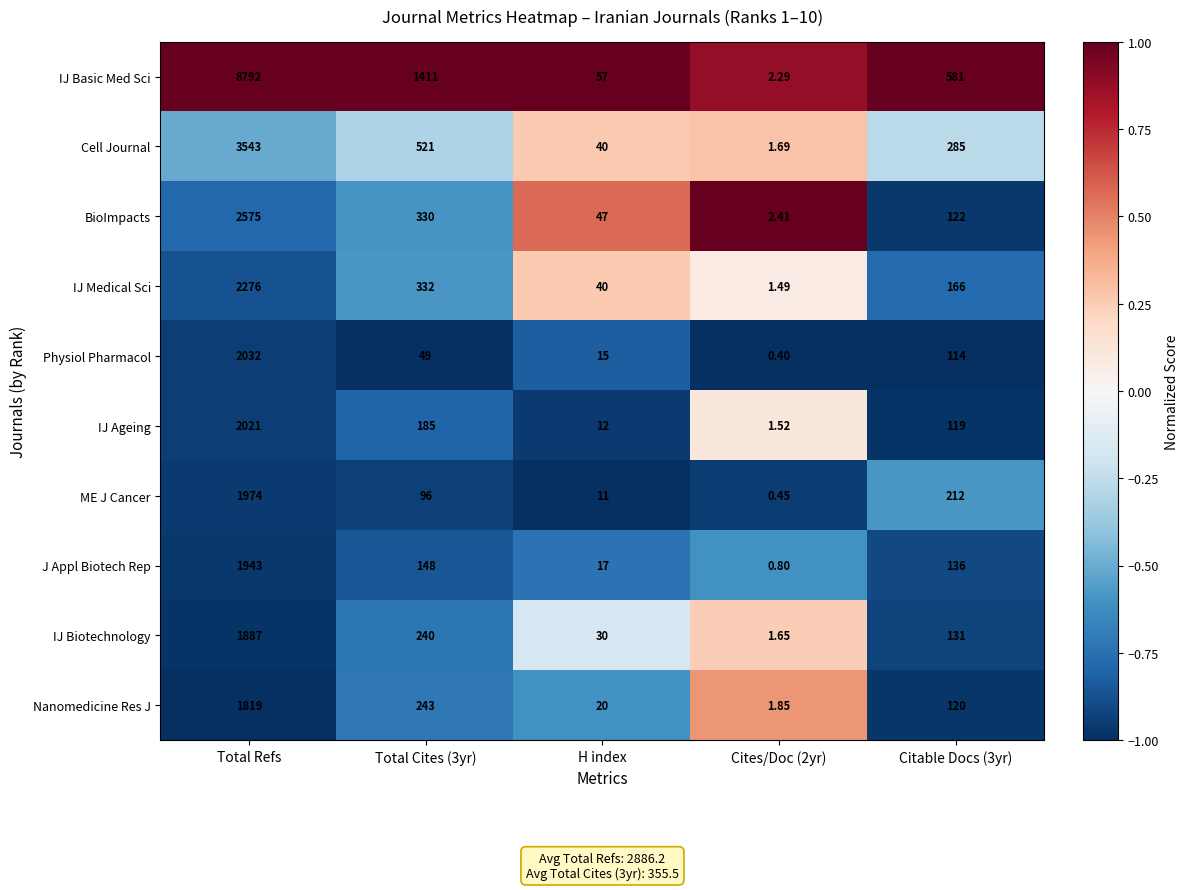

What is the spread (max minus min) of values at H index?

46.0